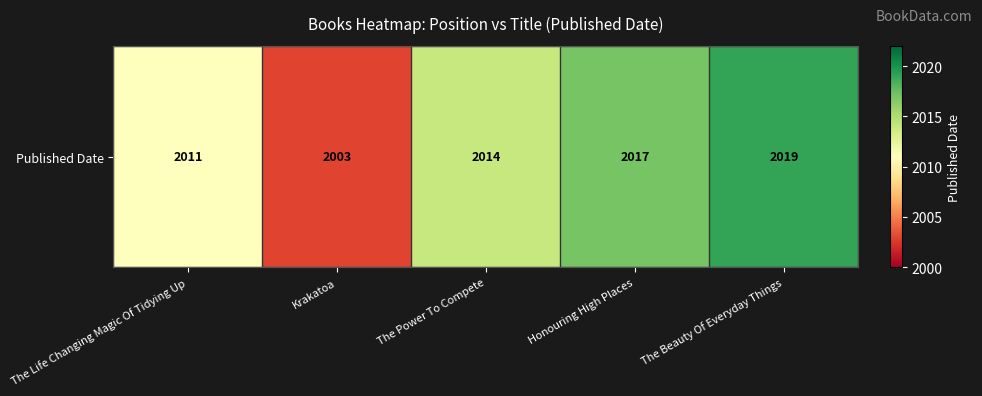

What is the average value?

2013